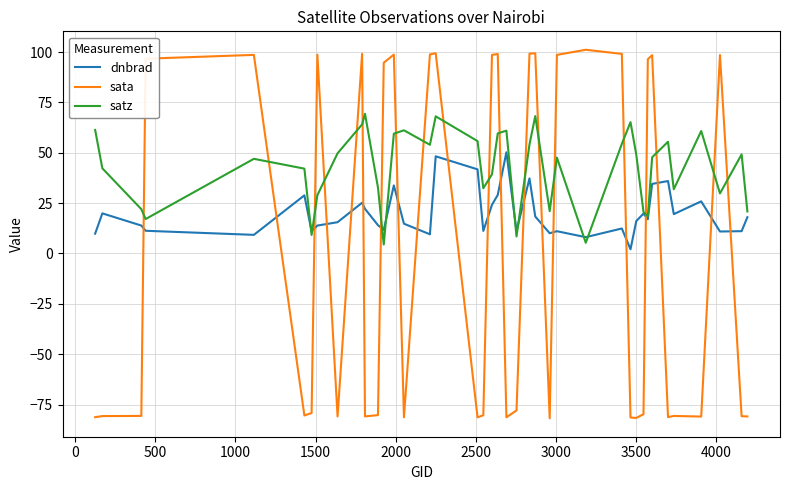

How many times do satz and sata cross each other?

20